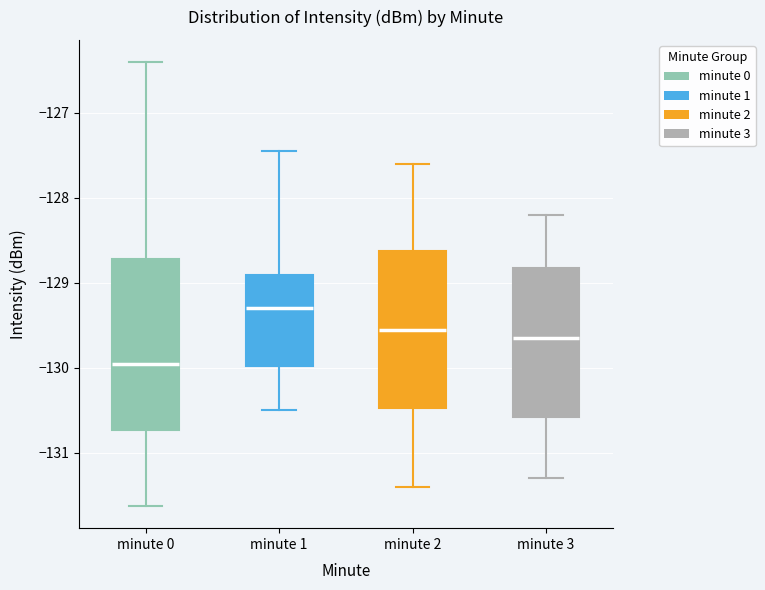

Where is the lower edge of the box for minute 2 on the y-axis? The values are not printed on the chart, so give them approximately, as read against the axis.

-130.5